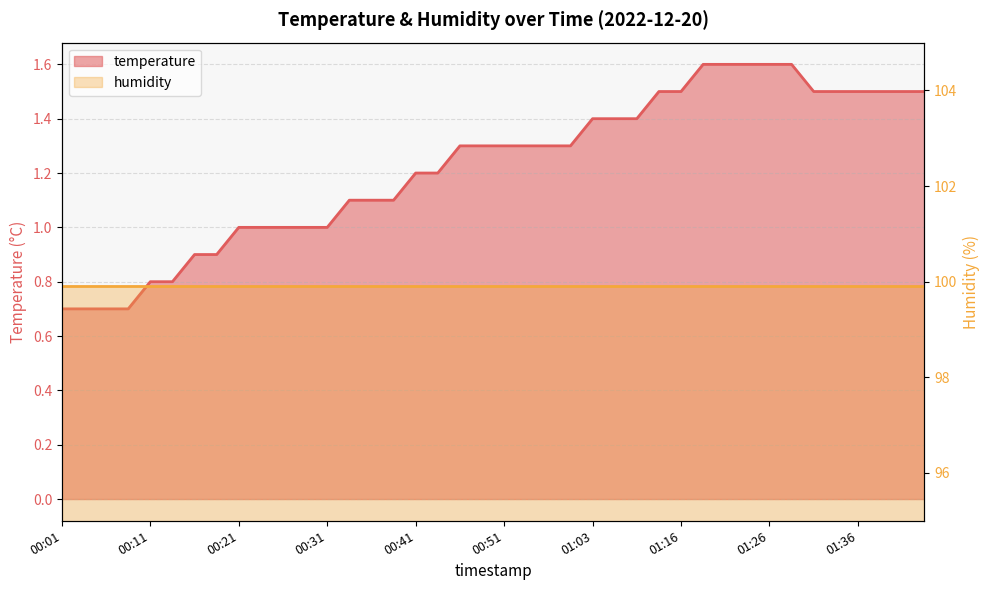

How many categories are shown in the chart?

40